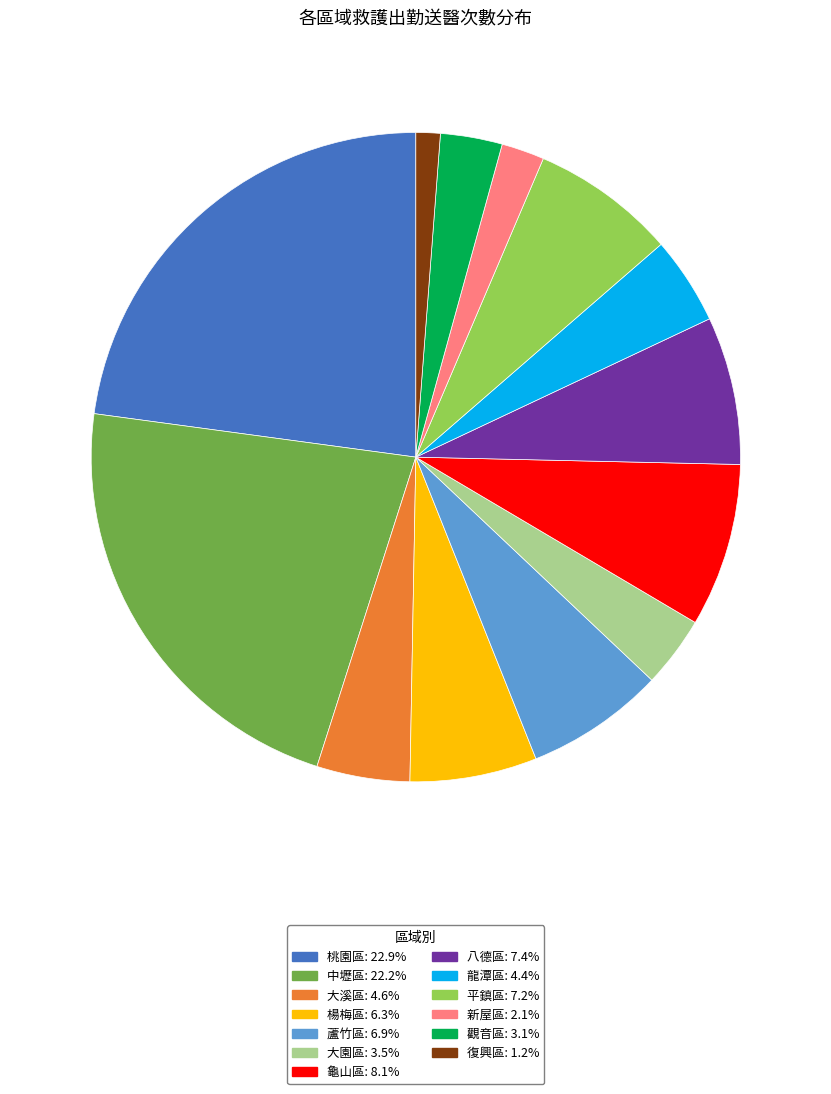

What is the smallest slice in the pie chart?

復興區